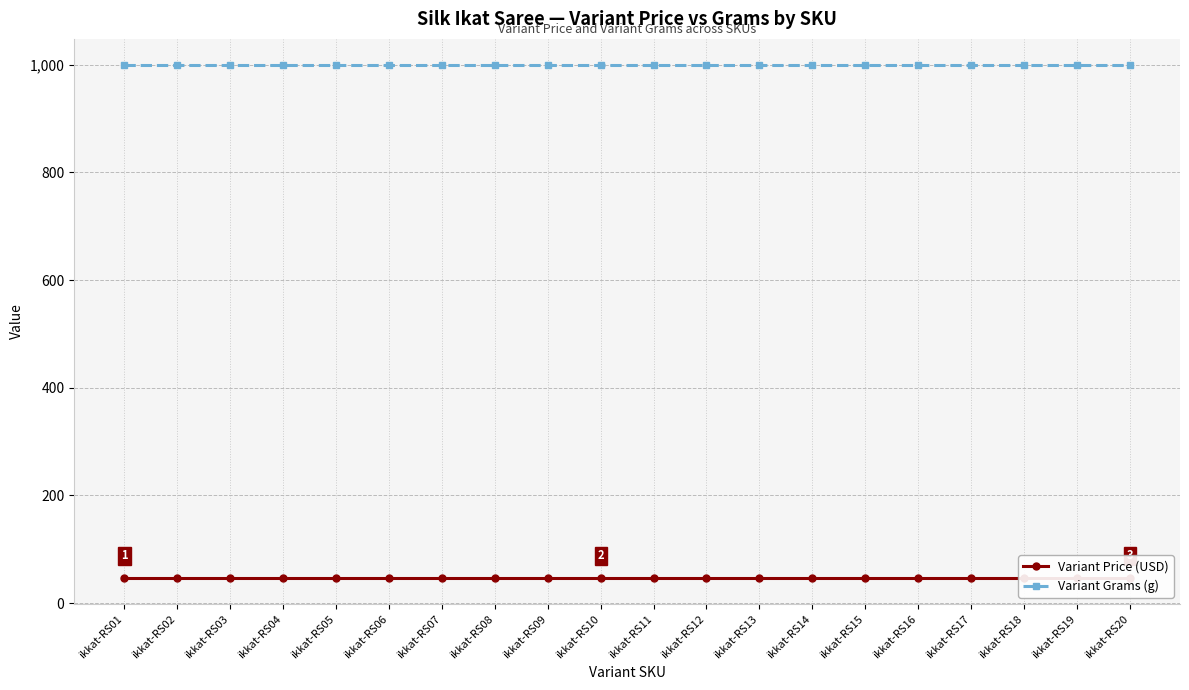

What is the value of the Variant Grams (g) point at the 17th from the left?

1000